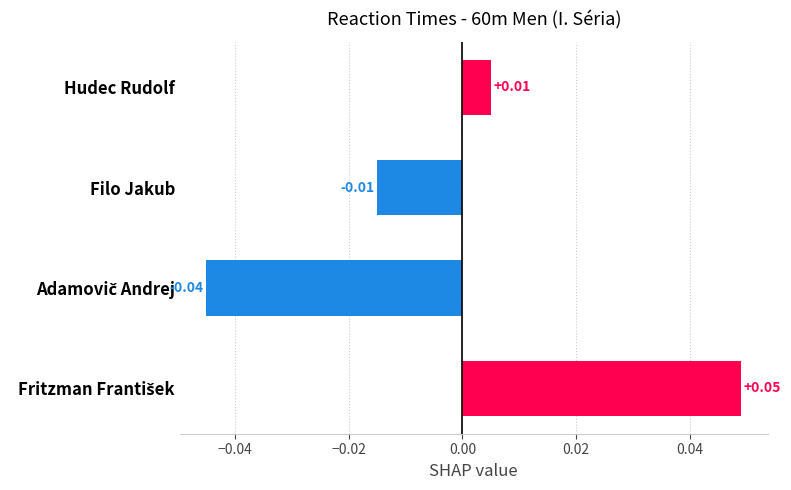

What is the label of the 3rd bar from the bottom?

Filo Jakub